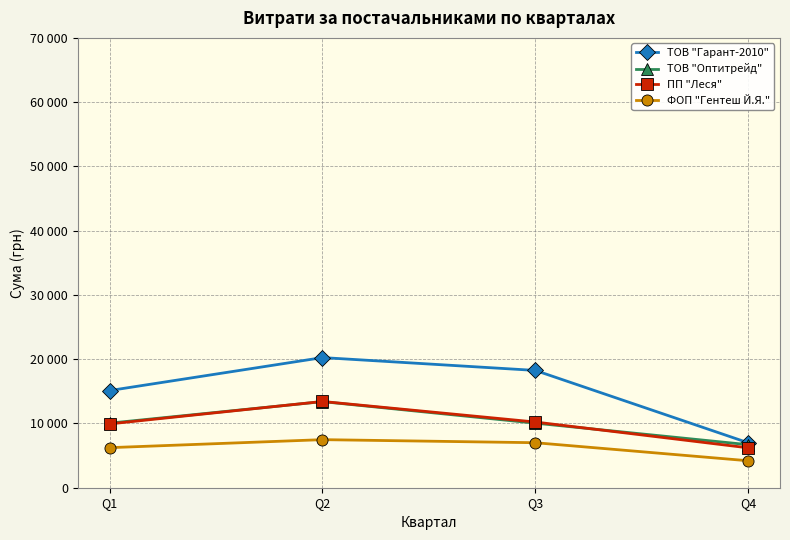

What is the average value of the ПП "Леся" series?

9946.8